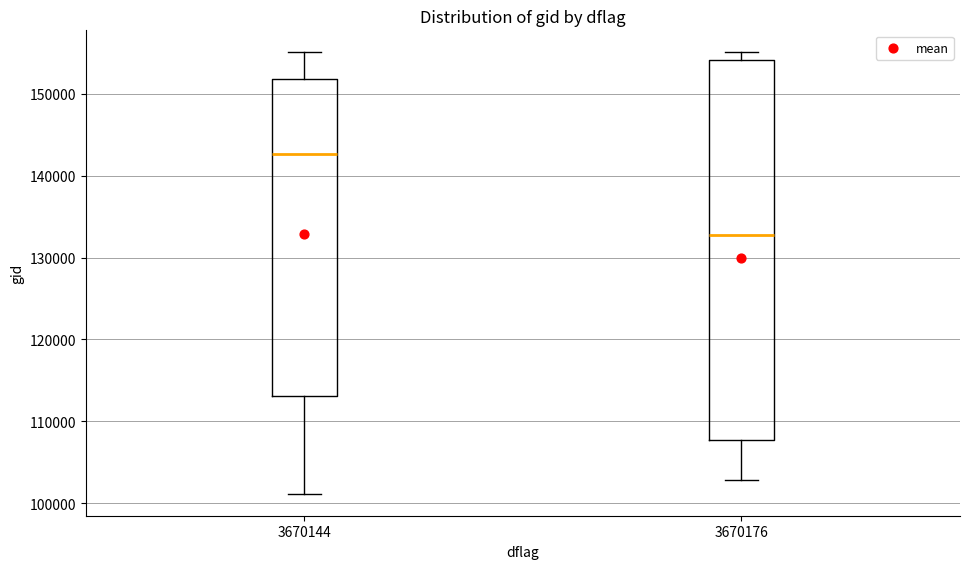

Which box is the tallest, from its lower edge to its upper edge?

3670176